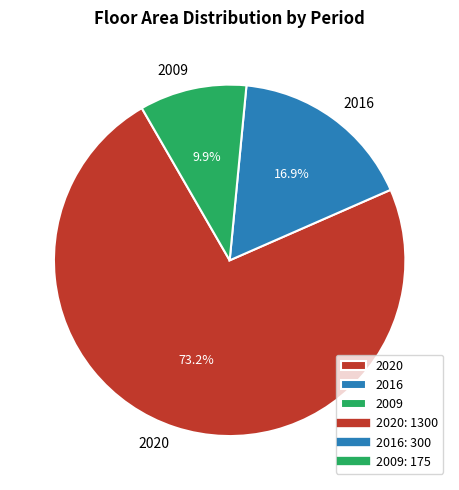

Is the sum of 2020 and 2016 greater than half?

Yes